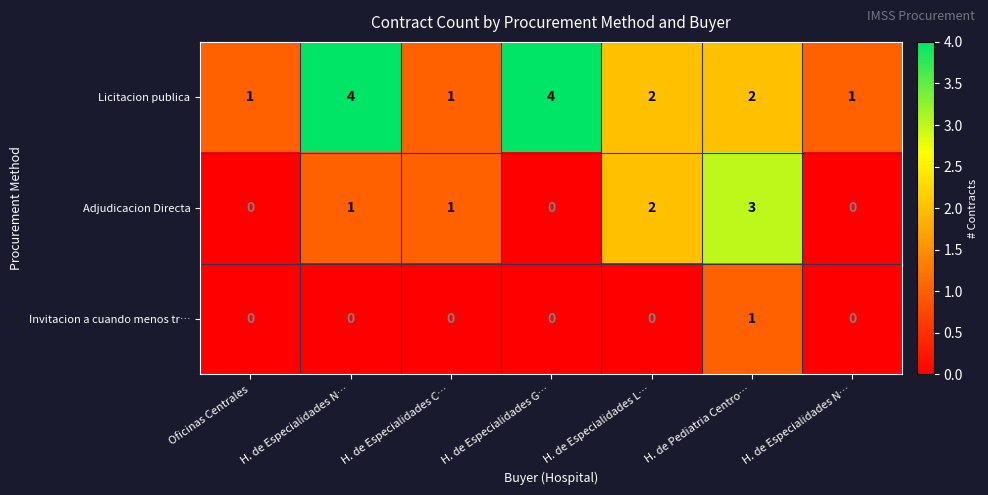

Reading right to left, list all the values displayed in this chart.

Licitacion publica: H. de Especialidades N…=1	H. de Pediatria Centro…=2	H. de Especialidades L…=2	H. de Especialidades G…=4	H. de Especialidades C…=1	H. de Especialidades N…=4	Oficinas Centrales=1
Adjudicacion Directa: H. de Especialidades N…=0	H. de Pediatria Centro…=3	H. de Especialidades L…=2	H. de Especialidades G…=0	H. de Especialidades C…=1	H. de Especialidades N…=1	Oficinas Centrales=0
Invitacion a cuando menos tr…: H. de Especialidades N…=0	H. de Pediatria Centro…=1	H. de Especialidades L…=0	H. de Especialidades G…=0	H. de Especialidades C…=0	H. de Especialidades N…=0	Oficinas Centrales=0